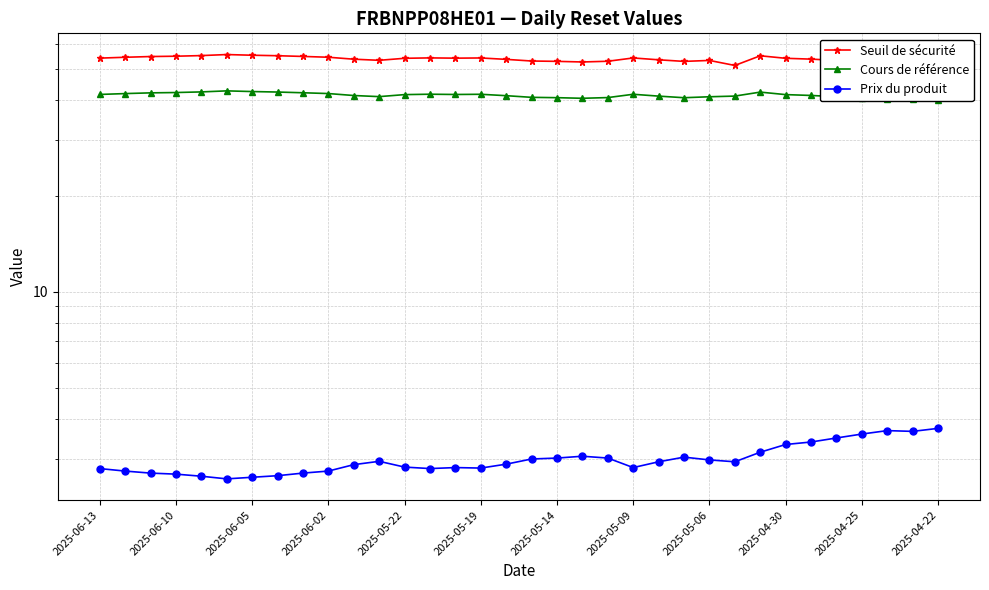

True or false: Prix du produit and Cours de référence intersect in this chart.

False